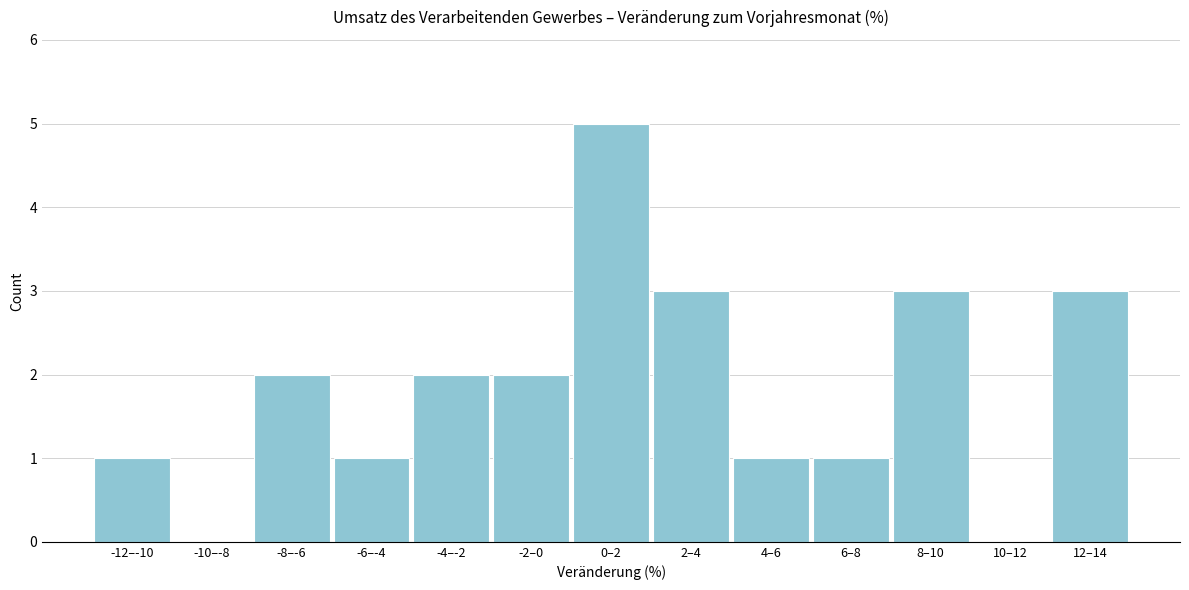

Reading left to right, extract all data points from this chart.

-12–-10=1	-10–-8=0	-8–-6=2	-6–-4=1	-4–-2=2	-2–0=2	0–2=5	2–4=3	4–6=1	6–8=1	8–10=3	10–12=0	12–14=3